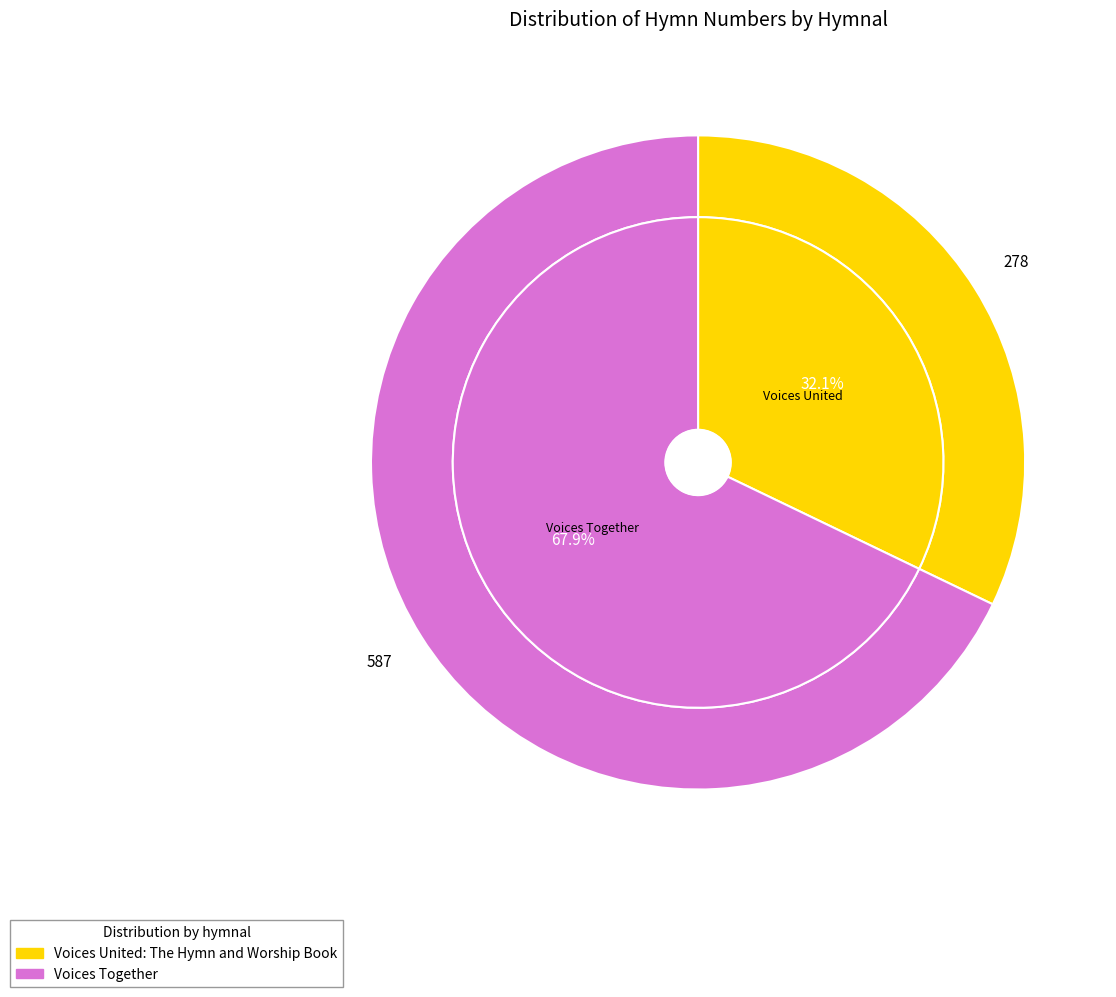

True or false: Voices United: The Hymn and Worship Book accounts for 32% of the total.

True